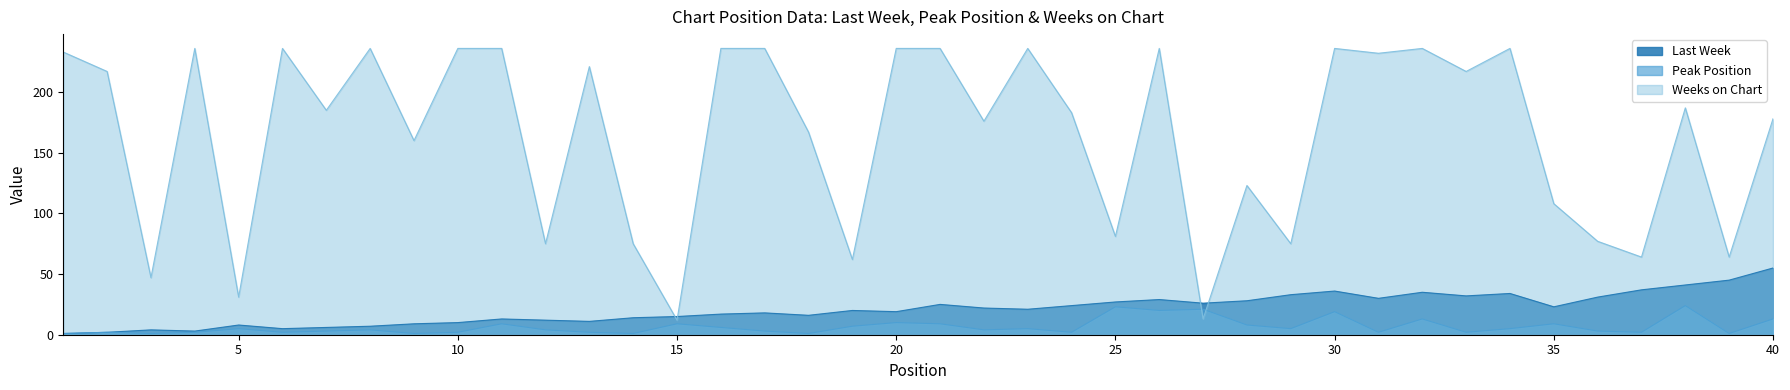

What is the average value of the Peak Position series?

7